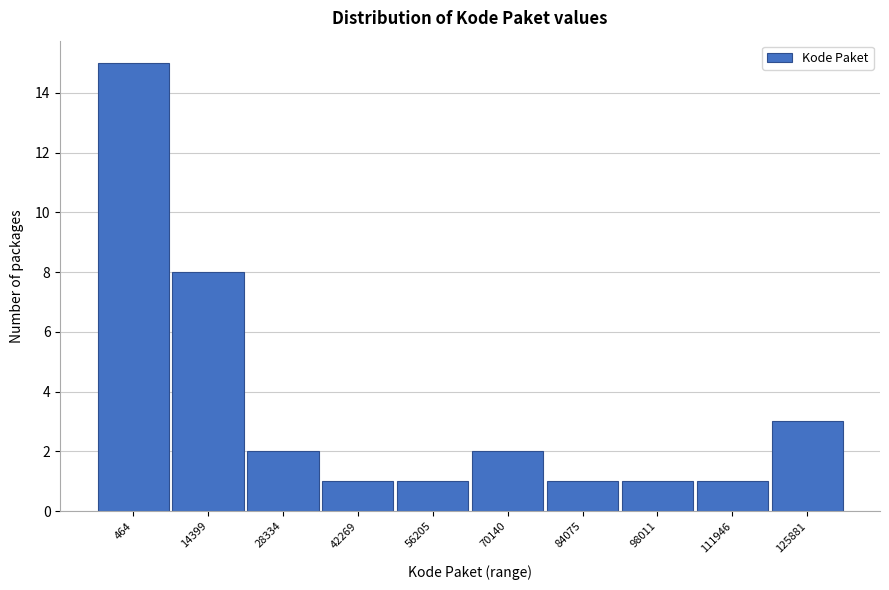

Reading right to left, extract all data points from this chart.

125881=3	111946=1	98011=1	84075=1	70140=2	56205=1	42269=1	28334=2	14399=8	464=15